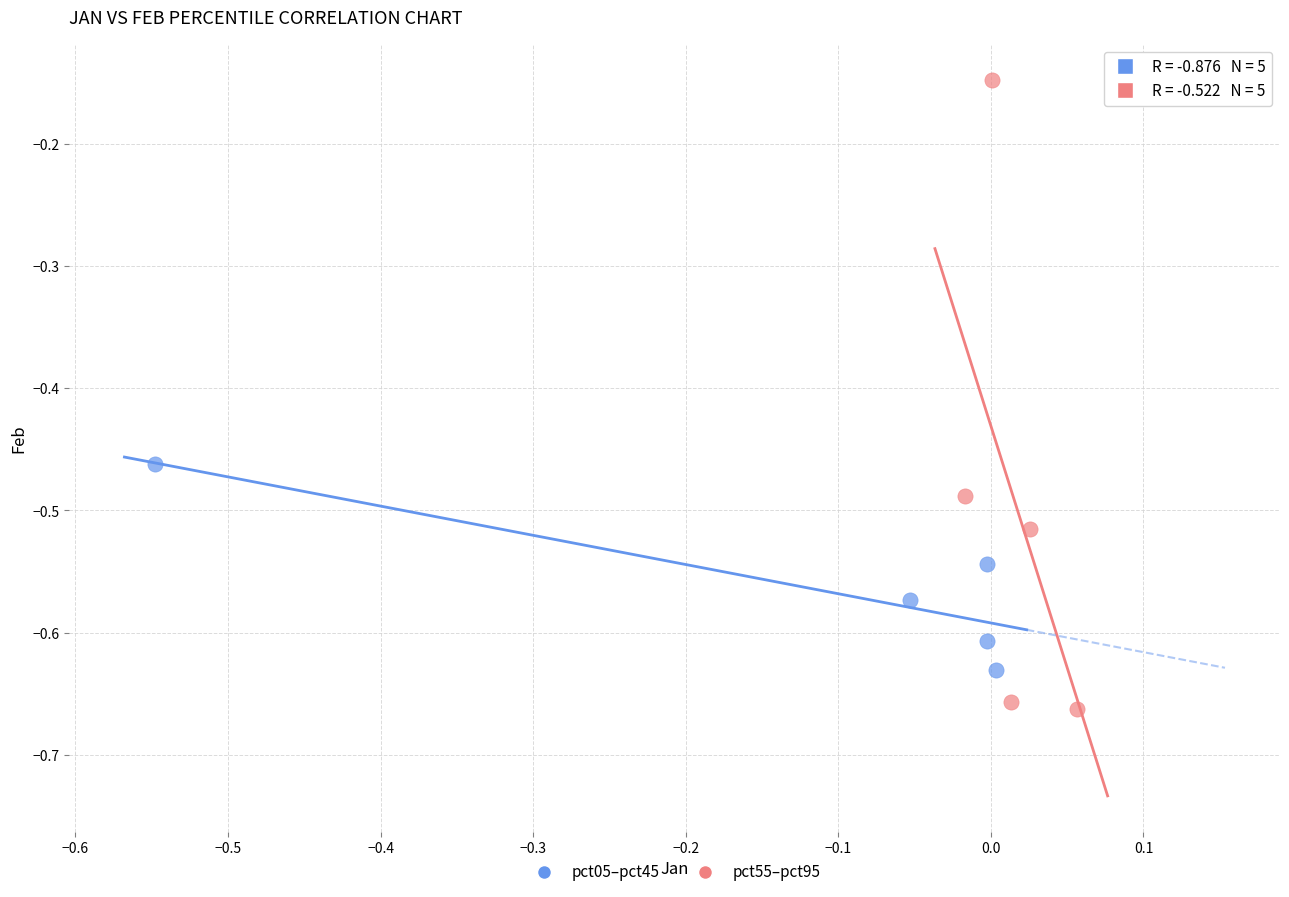

Which series has the largest Y range (max minus min)?

pct55–pct95